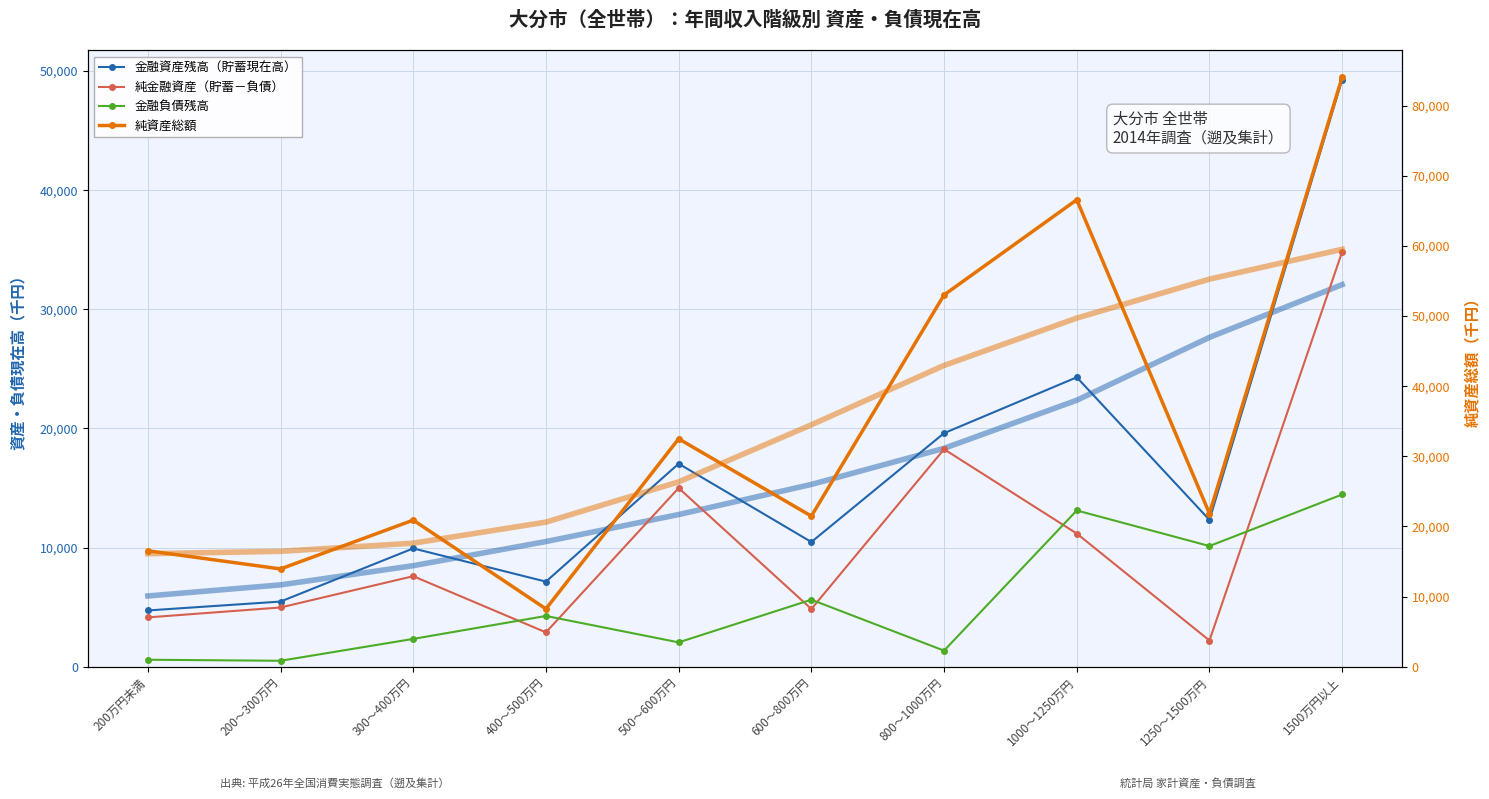

At which category is the sum across all series the highest?

1500万円以上